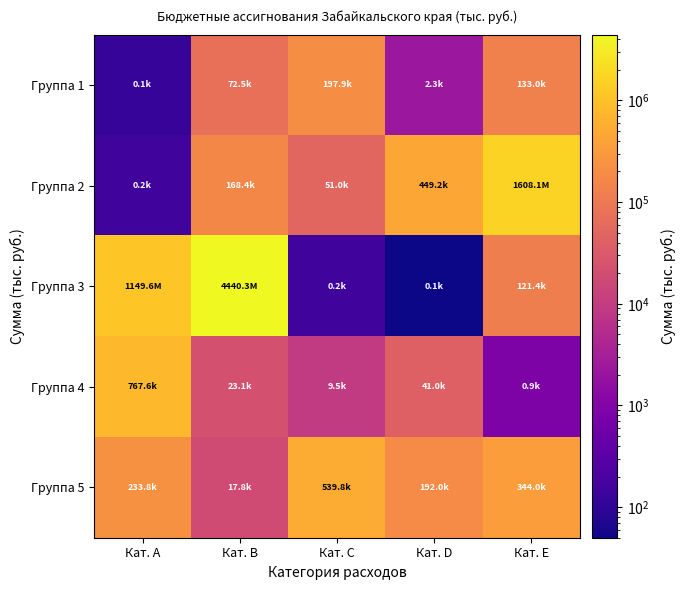

Which series has the widest spread of values?

Группа 3